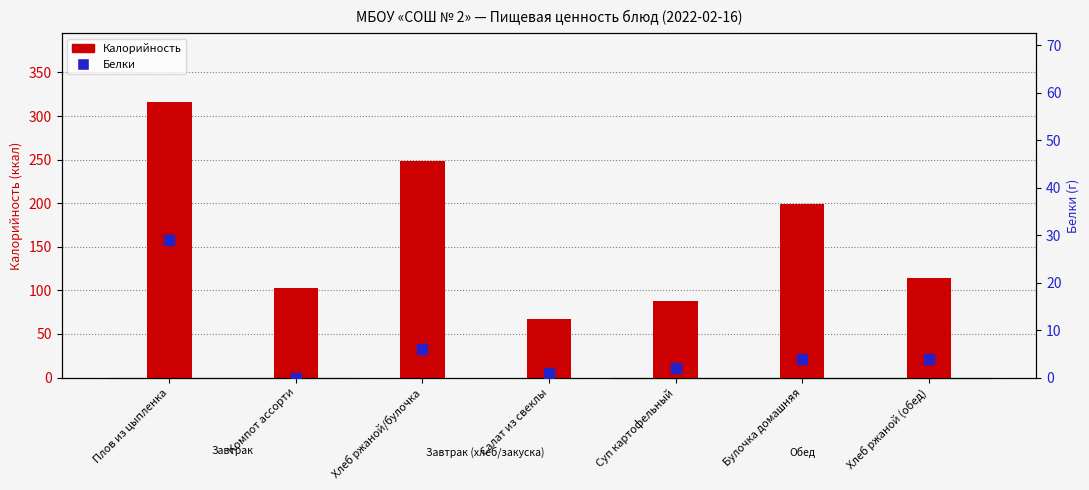

At how many categories does at least one series exceed 273?

1